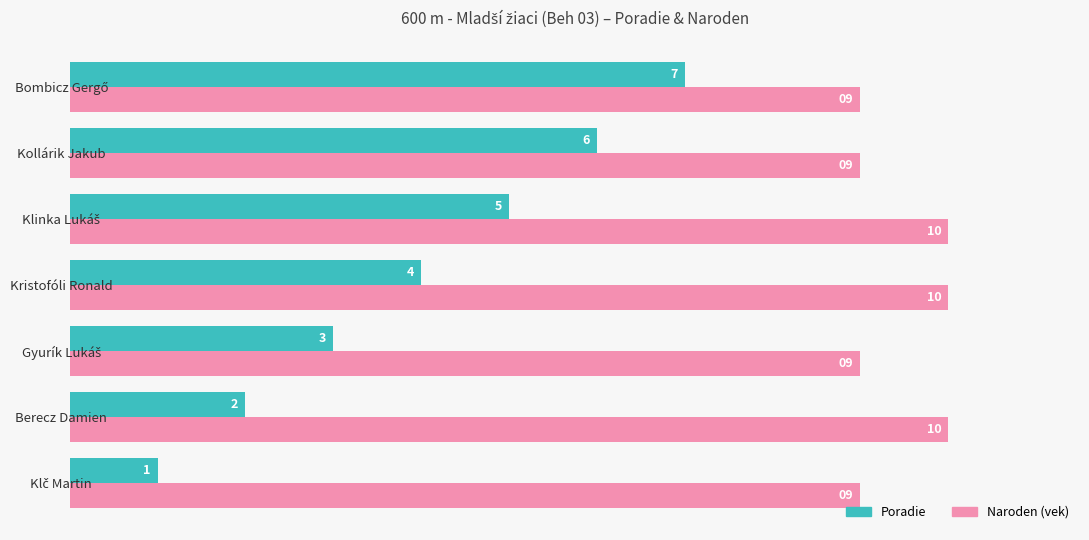

What are all the series names shown in the legend?

Poradie, Naroden (vek)